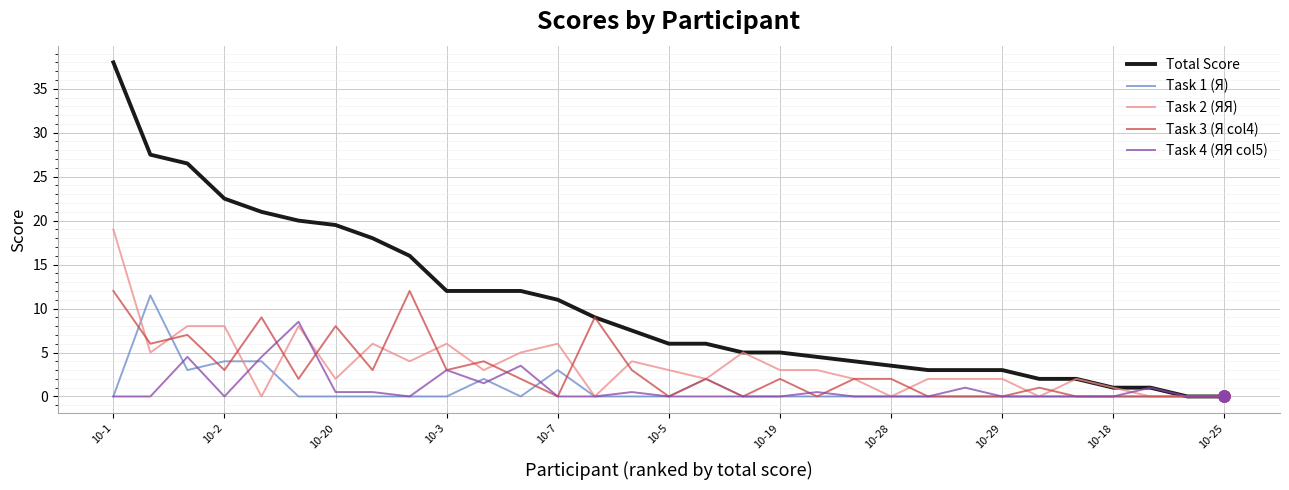

At how many categories does at least one series exceed 30?

1